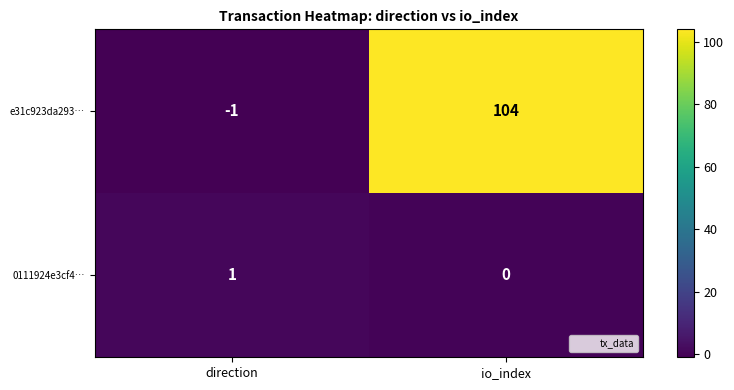

How many data points does each series have?

2